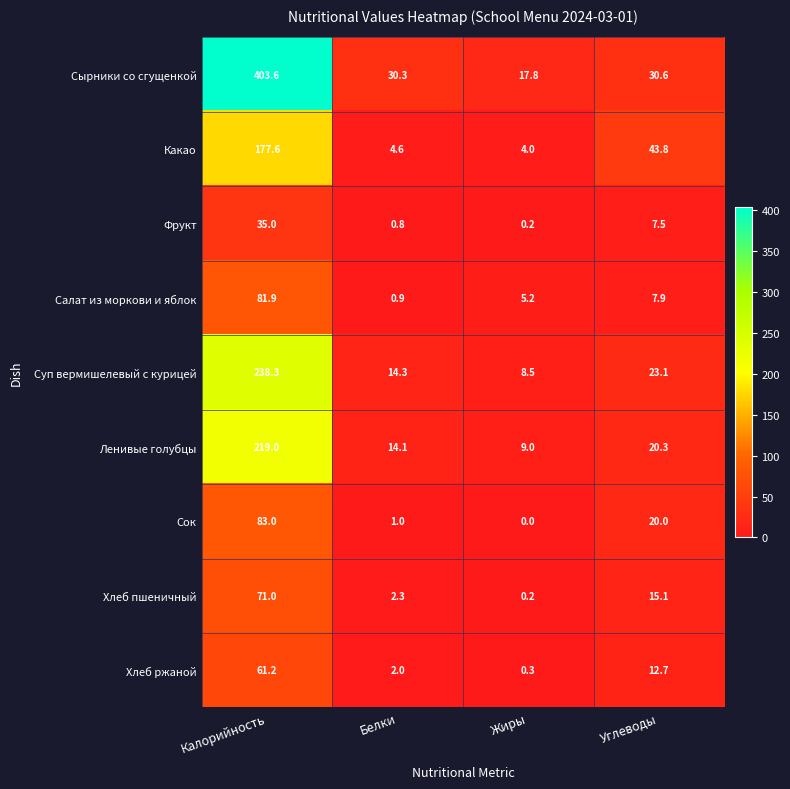

What is the approximate value of Салат из моркови и яблок at Калорийность?

81.9